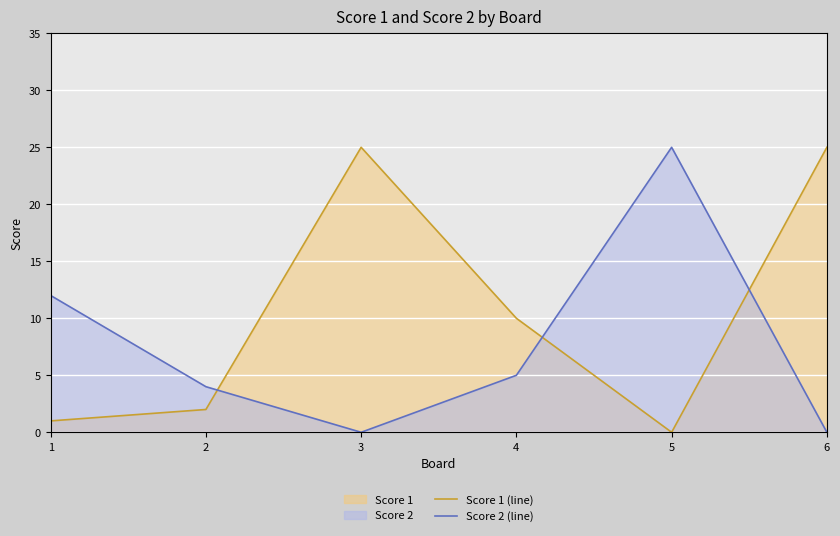

What is the average value of the Score 1 (line) series?

10